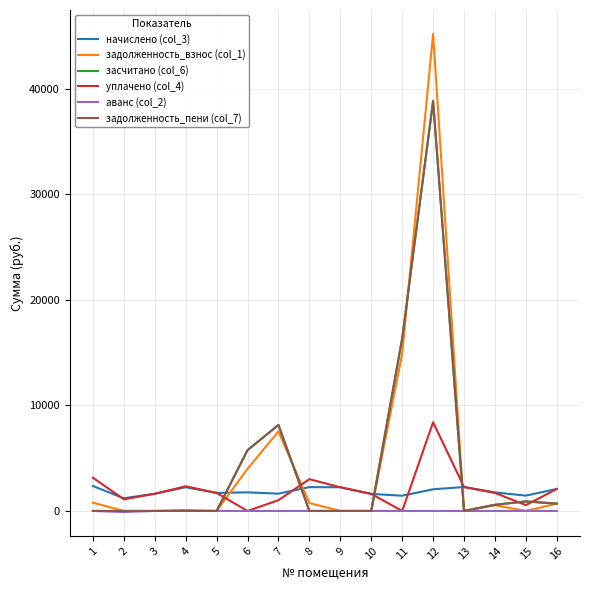

Reading left to right, transcribe all the data shown in this chart.

начислено (col_3): 2360.9	1202.5	1627.7	2247.3	1708.3	1763.3	1638.7	2258.2	2247.3	1616.7	1444.4	2053.0	2269.3	1756.0	1455.4	2082.3
задолженность_взнос (col_1): 787.0	0.0	0.0	93.4	0.0	3998.3	7533.4	752.8	0.0	0.0	14894.1	45198.7	0.0	540.7	0.0	694.1
засчитано (col_6): 0.0	0.0	0.0	0.0	0.0	5761.7	8149.3	0.0	0.0	0.0	16338.5	38847.2	0.0	585.3	903.2	694.1
уплачено (col_4): 3147.9	1104.4	1627.7	2340.7	1708.3	0.0	1022.8	3011.0	2247.3	1616.7	0.0	8404.5	2269.3	1711.4	552.2	2082.3
аванс (col_2): 0.0	-98.0	0.0	0.0	0.0	0.0	0.0	0.0	0.0	0.0	0.0	0.0	0.0	0.0	0.0	0.0
задолженность_пени (col_7): 0.0	0.0	0.0	0.0	0.0	5761.7	8149.3	0.0	0.0	0.0	16338.5	38847.2	0.0	585.3	903.2	694.1